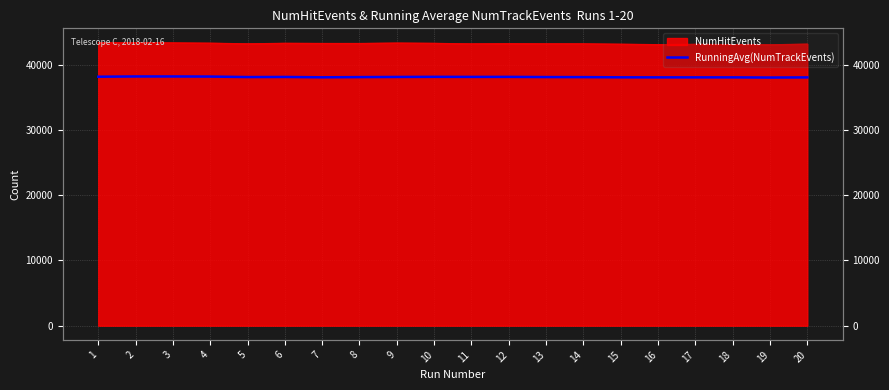

Reading right to left, what are all the values shown in this chart?

20=38050.8	19=38028.8	18=38054.3	17=38054.1	16=38055.3	15=38061.7	14=38094.2	13=38102.1	12=38131.0	11=38127.2	10=38136.9	9=38119.4	8=38096.5	7=38064.1	6=38118.8	5=38102.8	4=38178.2	3=38194.7	2=38194.5	1=38154.0